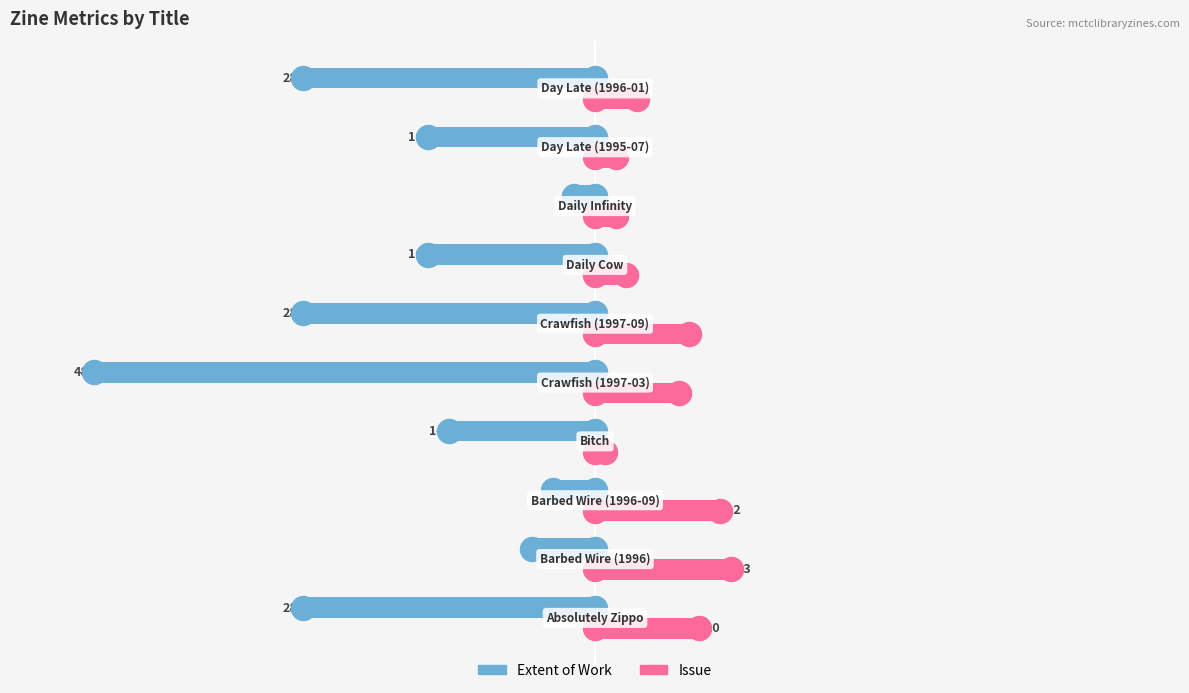

Is the value of Extent of Work at 2 greater than the value of Issue at 5?

No